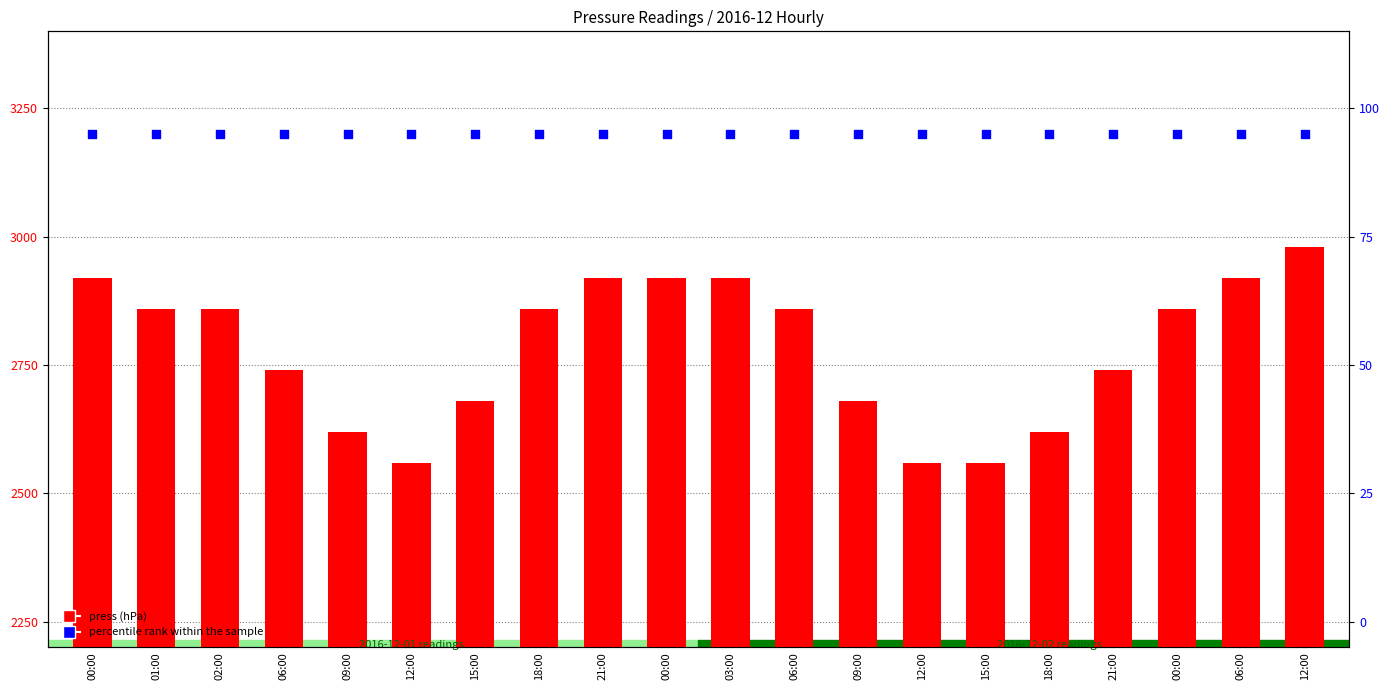

What are all the series names shown in the legend?

press, percentile rank within the sample